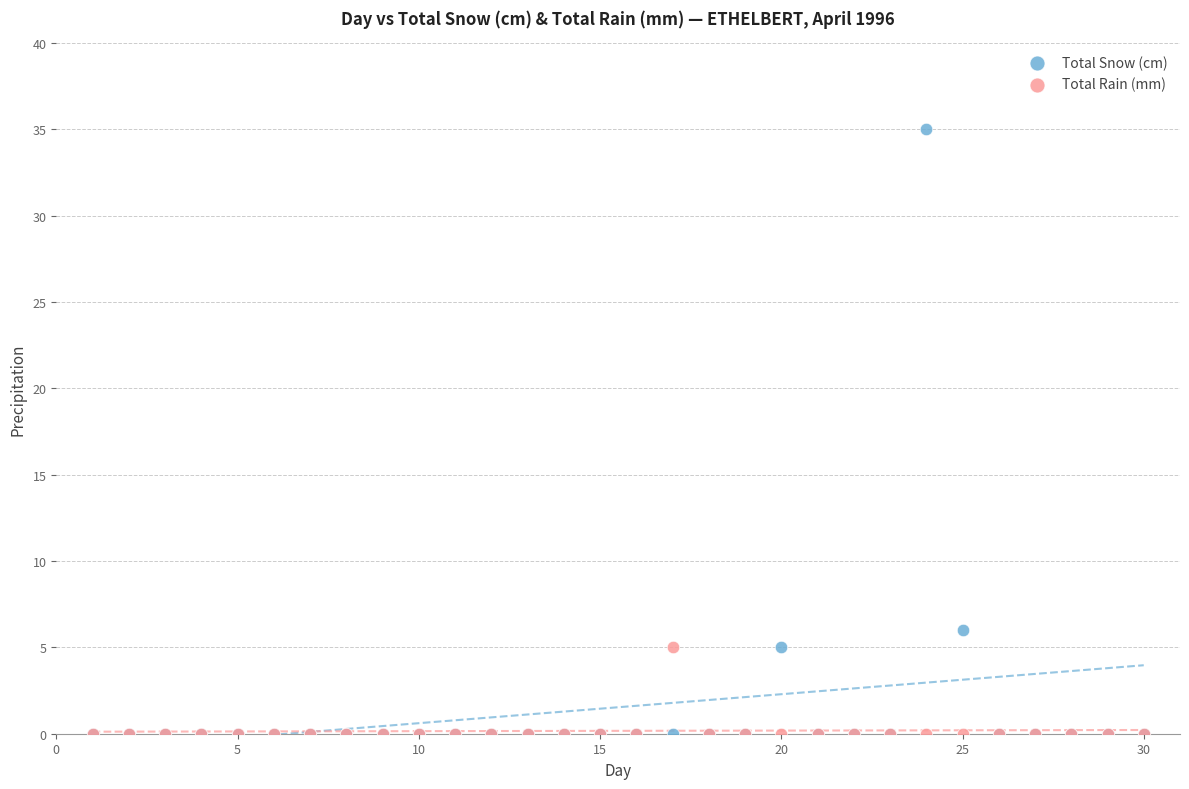

In the Total Snow (cm) series, what Y value is closest to 17?

6